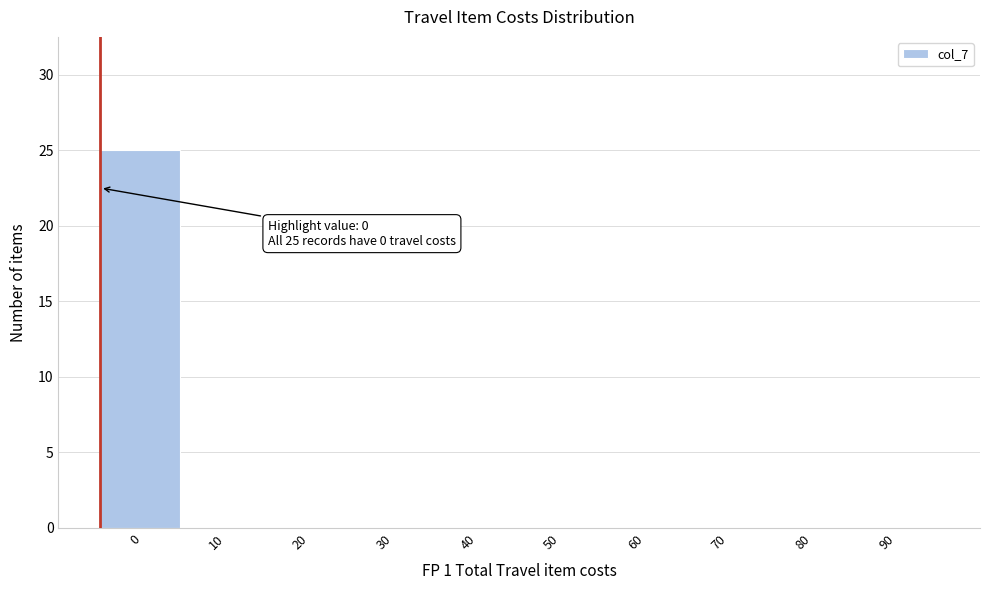

Reading left to right, transcribe all the data shown in this chart.

0=25	10=0	20=0	30=0	40=0	50=0	60=0	70=0	80=0	90=0